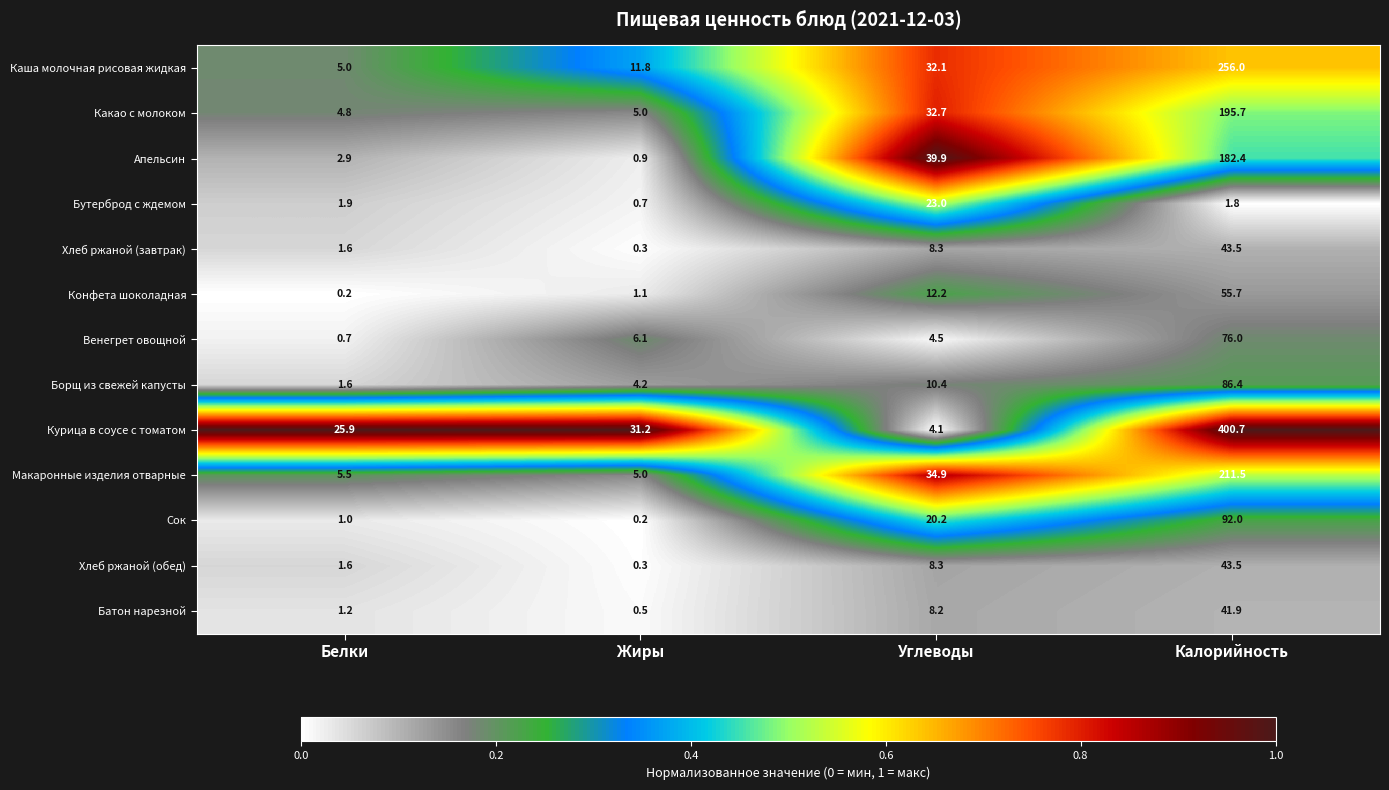

Which series has the largest range (max minus min)?

Курица в соусе с томатом